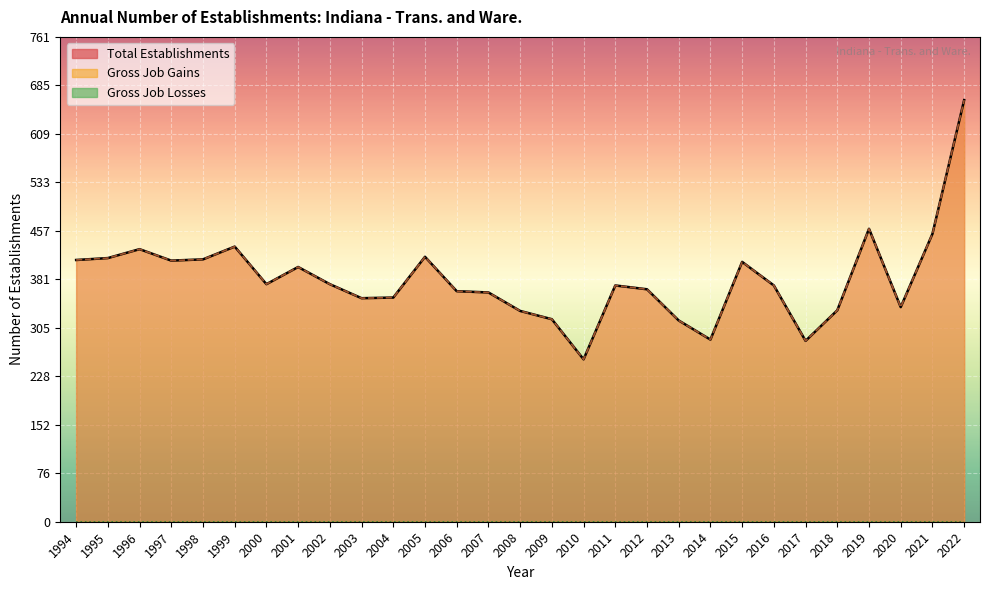

True or false: Gross Job Gains and Total Establishments intersect in this chart.

False